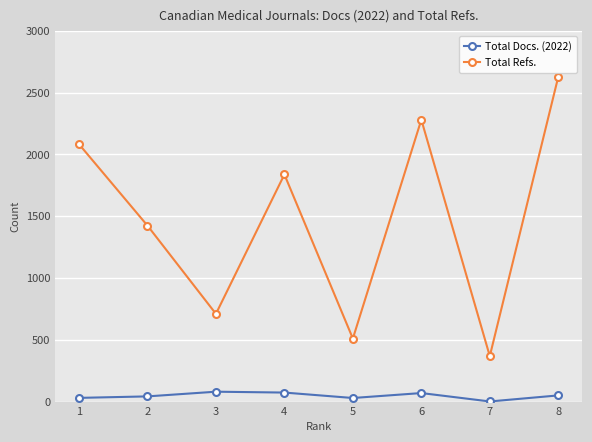

What is the sum of all Total Docs. (2022) values?

374